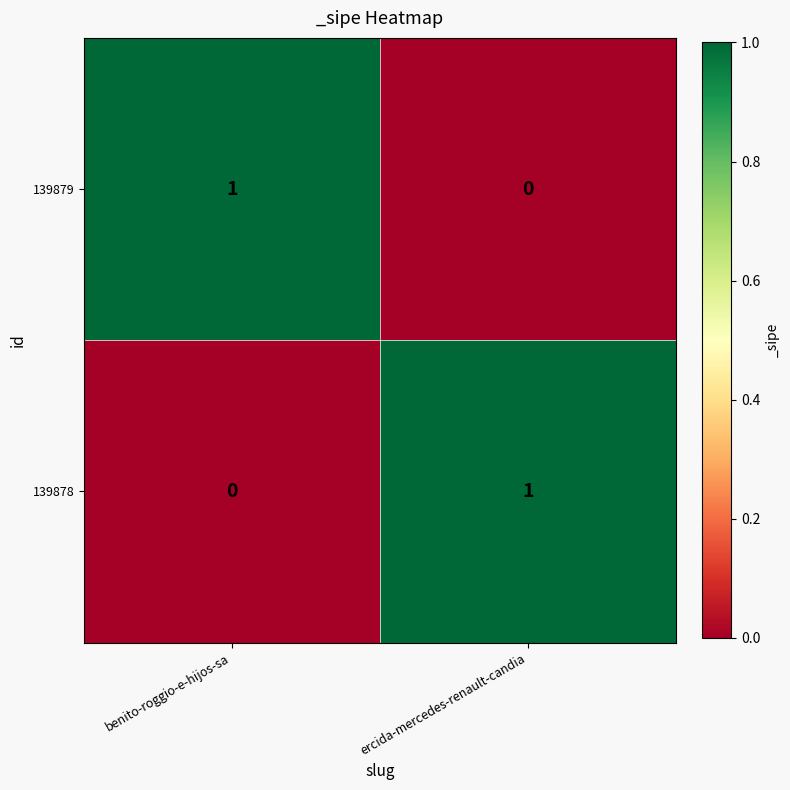

True or false: 139878 has a value of 0 at benito-roggio-e-hijos-sa.

True